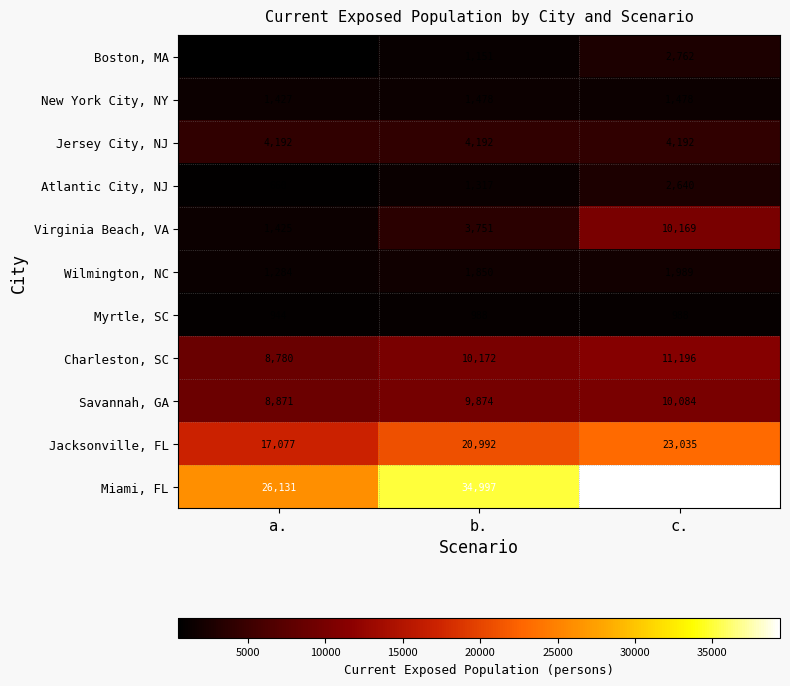

What is the total value across all series at b.?

90762